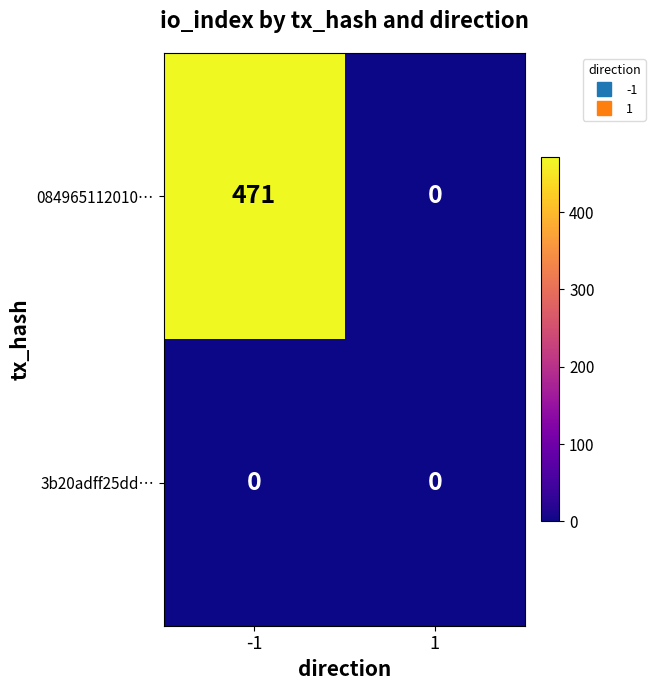

List the series in order of their overall mean, highest first.

084965112010…, 3b20adff25dd…